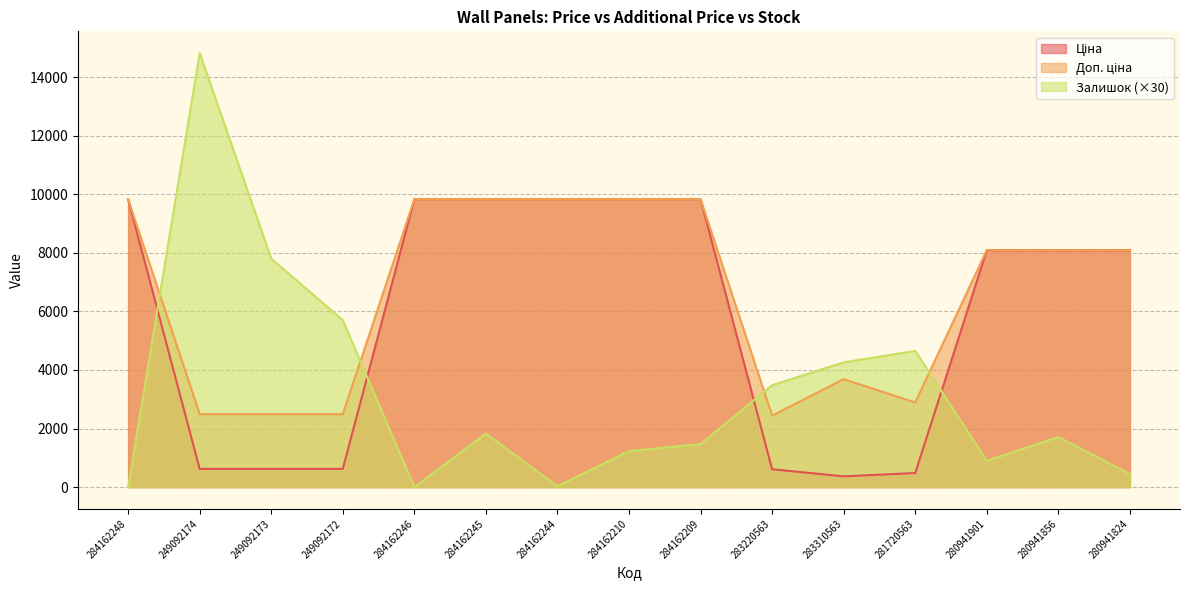

How many lines are shown in the chart?

3